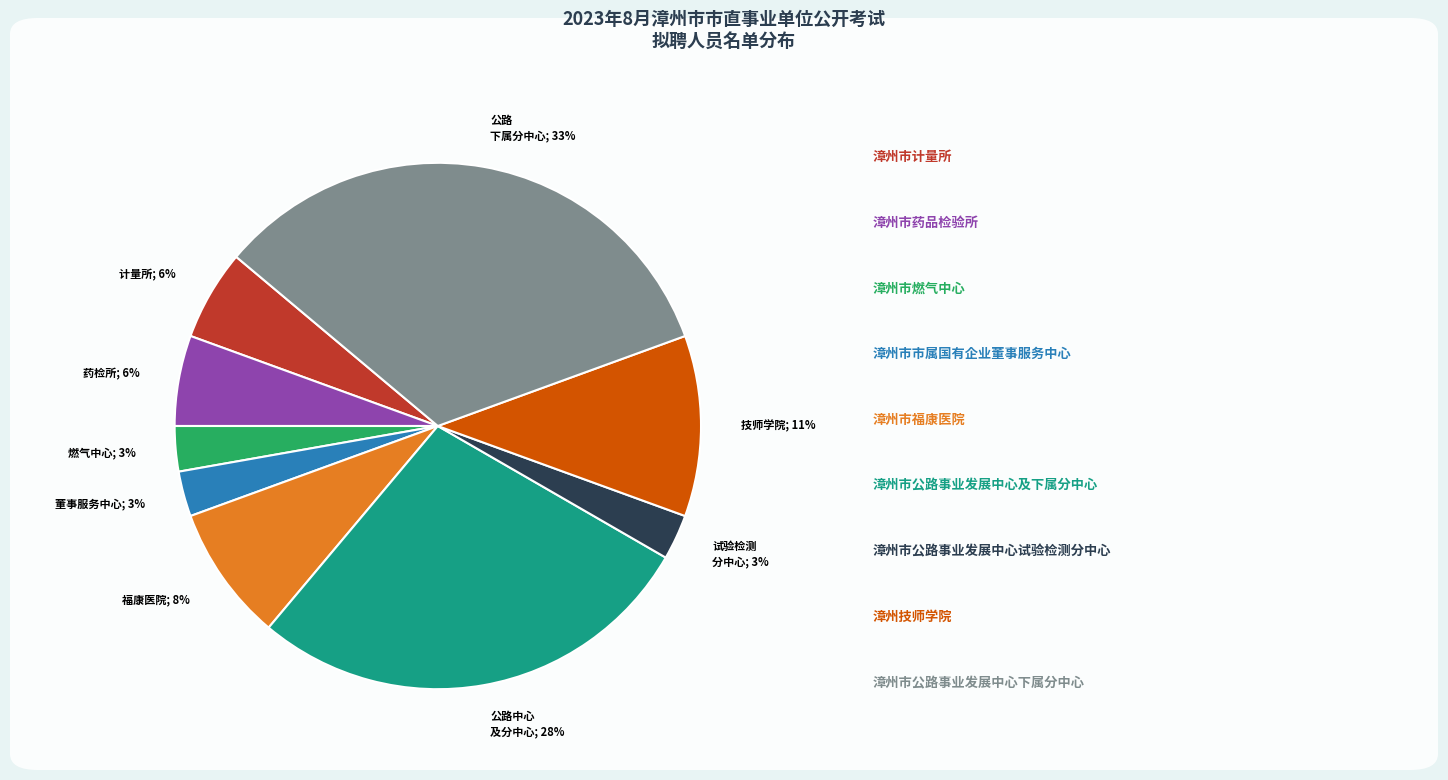

To the nearest percent, what is the average slice percentage?

11%